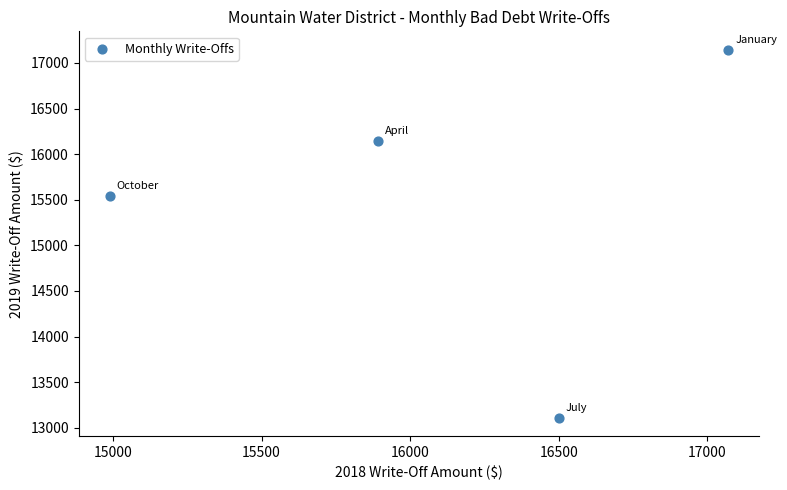

What is the range of Y values (max minus min)?

4034.2